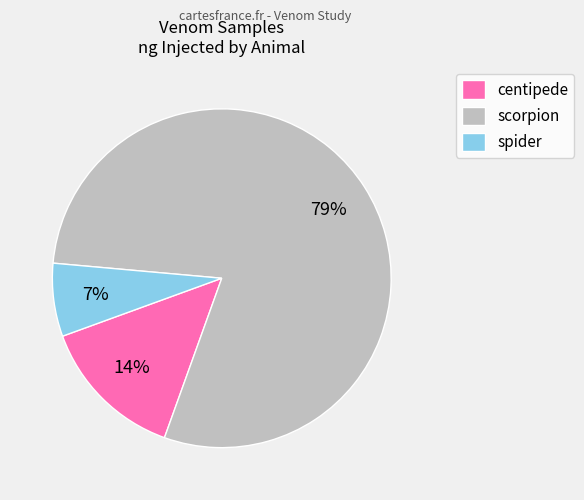

Which slice is the smallest?

spider